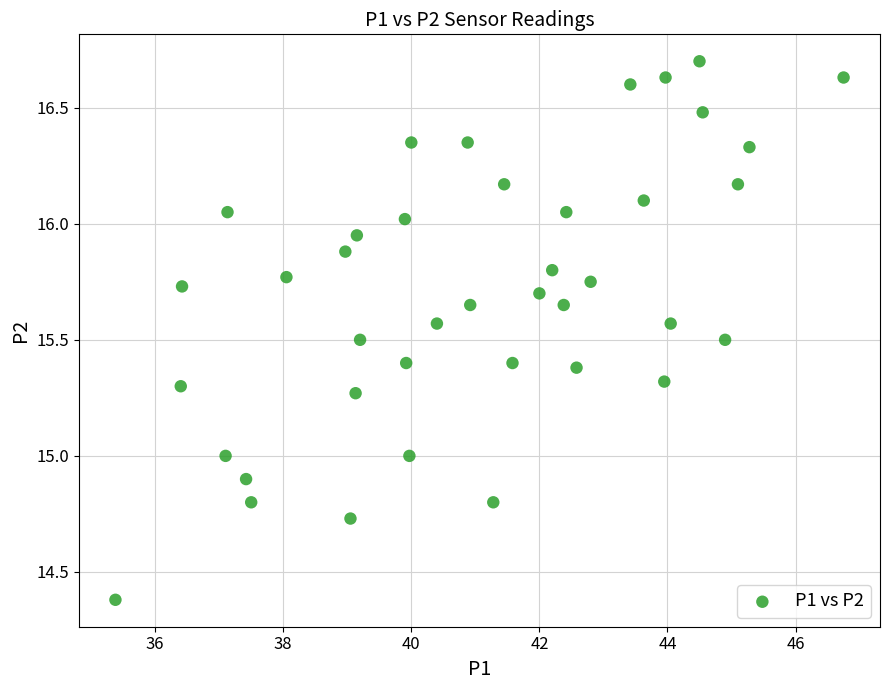

What is the range of X values (max minus min)?

11.4